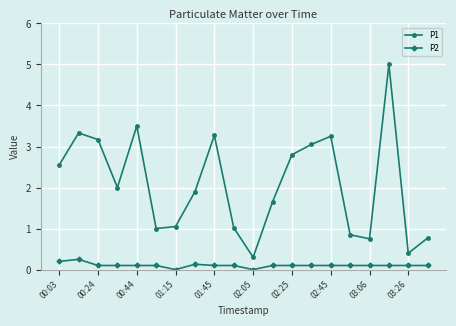

Rank the series by their maximum value, from highest to lowest.

P1, P2